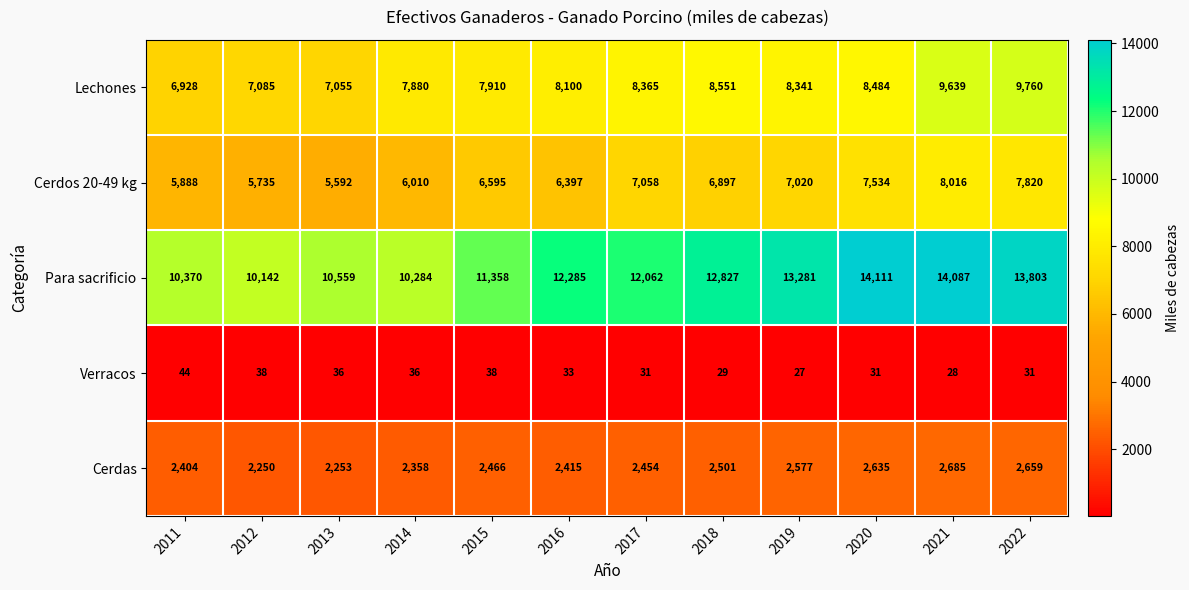

What is the average value of the Cerdas series?

2471